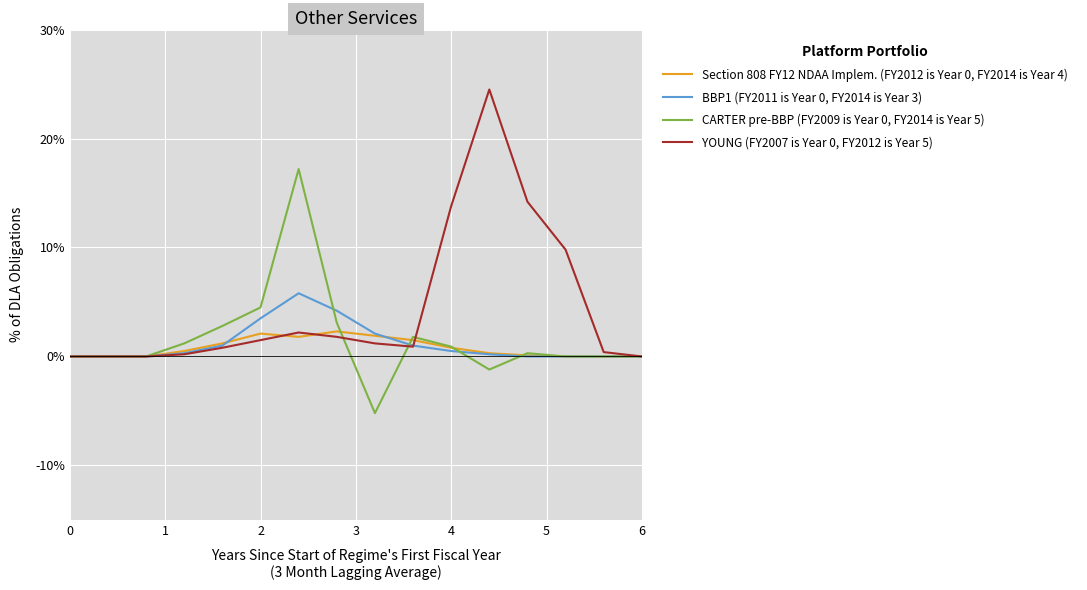

What is the average value of the Section 808 FY12 NDAA Implem. (FY2012 is Year 0, FY2014 is Year 4) series?

0.8